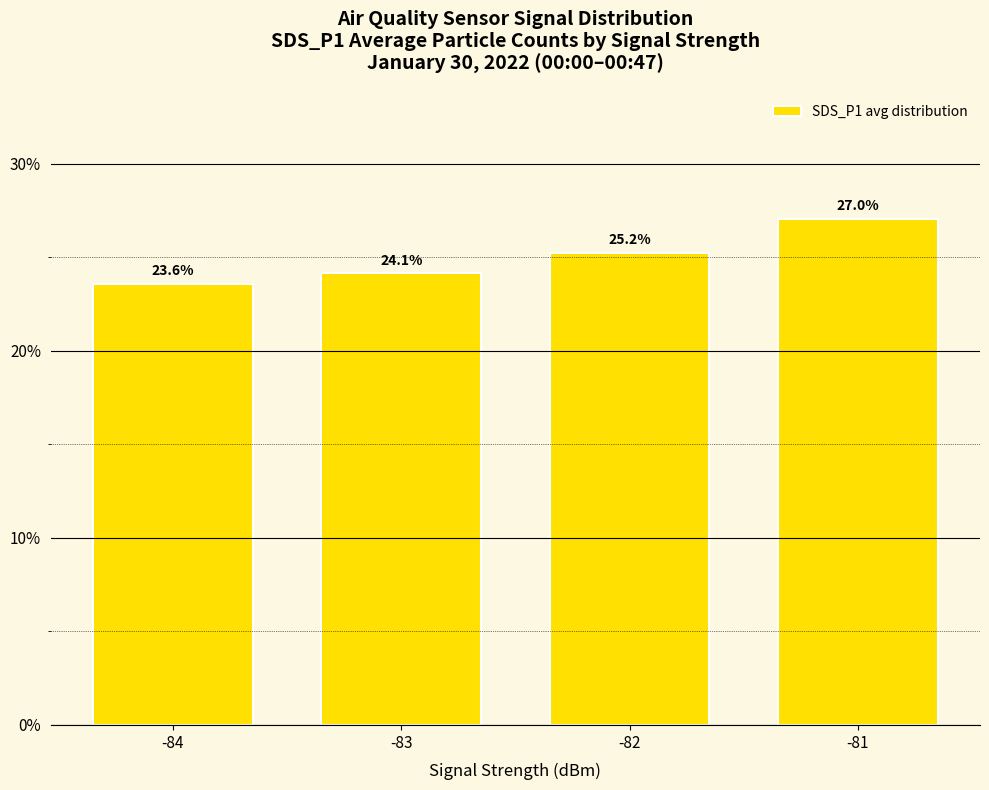

At which label does the data first exceed 25?

-82